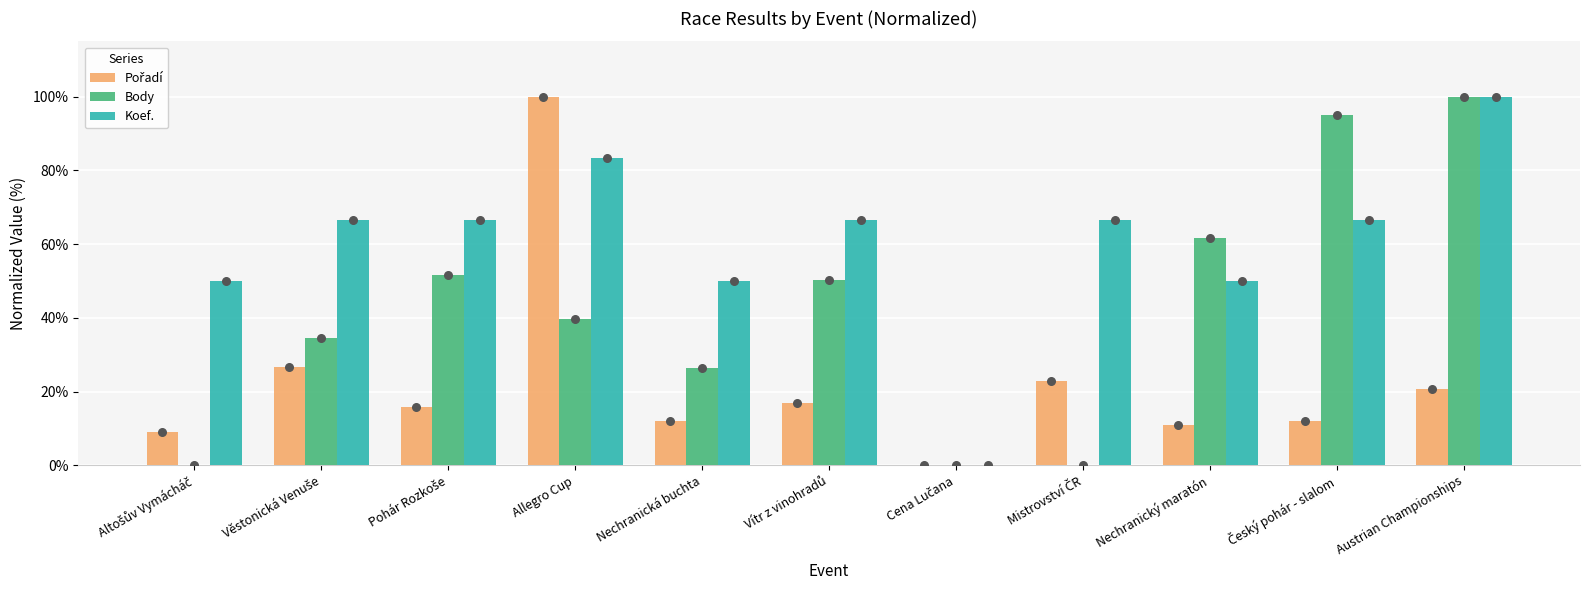

At which category is the sum across all series the highest?

Allegro Cup